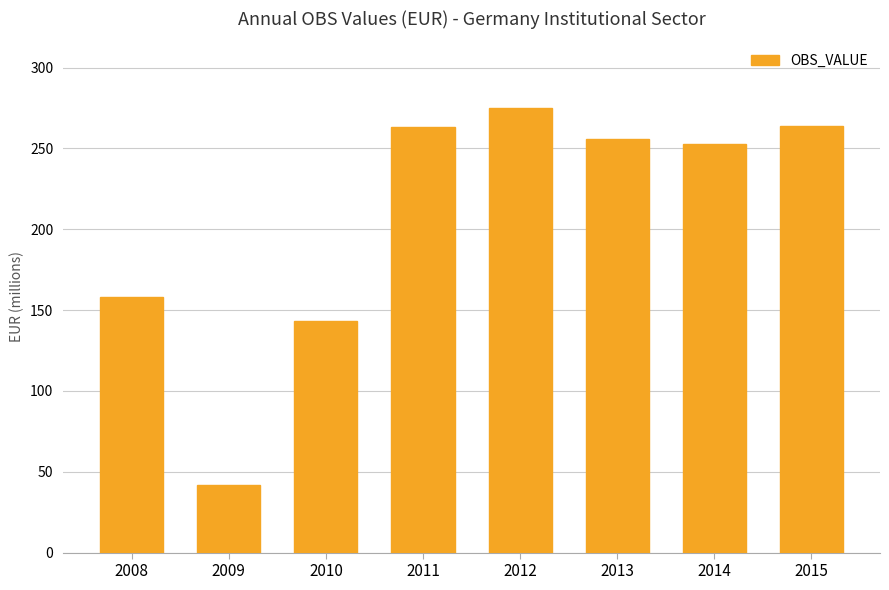

What is the greatest value displayed?

275